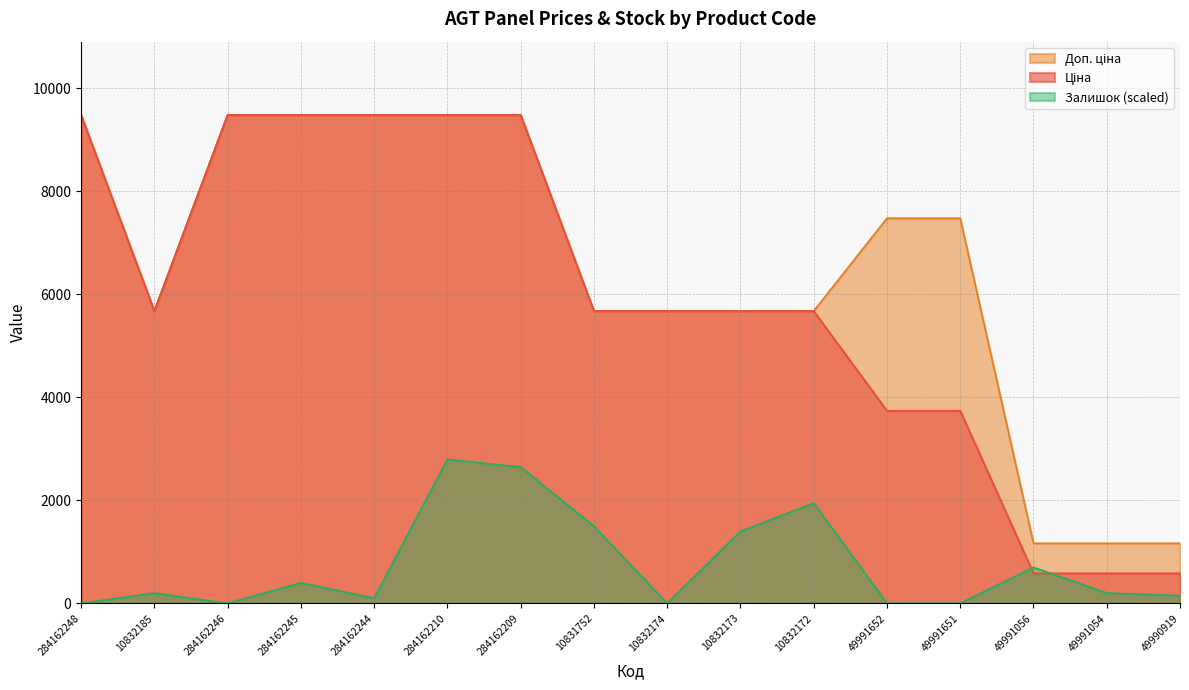

Reading right to left, list all the values displayed in this chart.

Ціна: 582.6	582.6	582.6	3737.3	3737.3	5673.8	5673.8	5673.8	5673.8	9480.1	9480.1	9480.1	9480.1	9480.1	5673.8	9480.1
Доп. ціна: 1165.0	1165.0	1165.0	7474.5	7474.5	5673.8	5673.8	5673.8	5673.8	9480.1	9480.1	9480.1	9480.1	9480.1	5673.8	9480.1
Залишок: 149.7	199.6	698.5	0.0	0.0	1945.9	1397.1	0.0	1496.9	2644.4	2794.1	99.8	399.2	0.0	199.6	0.0